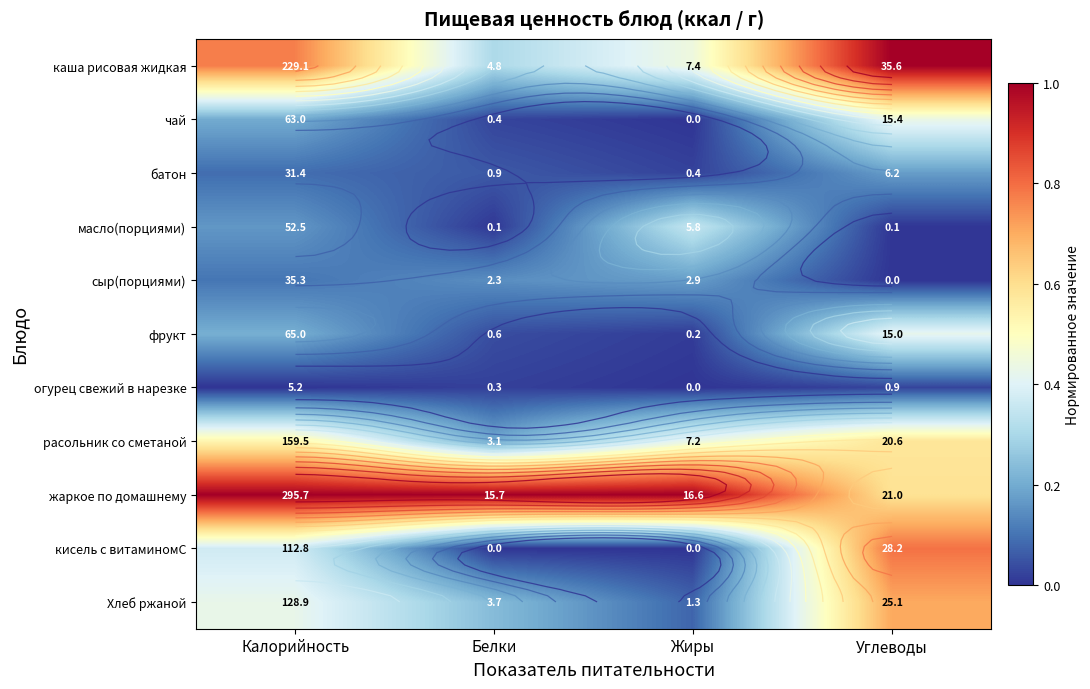

At how many categories does at least one series exceed 0?

4